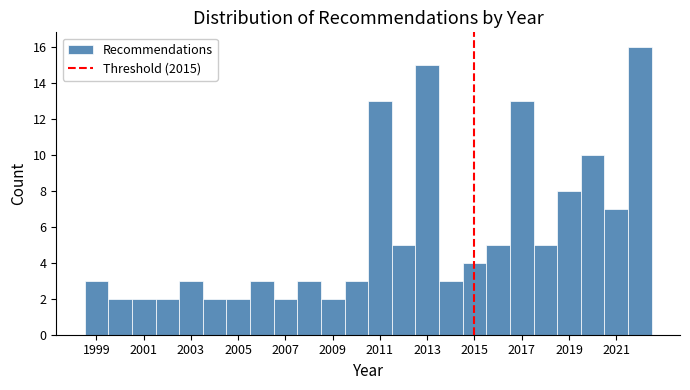

How tall is the bar that spans 1999.5 to 2000.5 on the x-axis? Neither the bar edges nor the heights are printed on the chart, so give them approximately, as read against the axes.

2